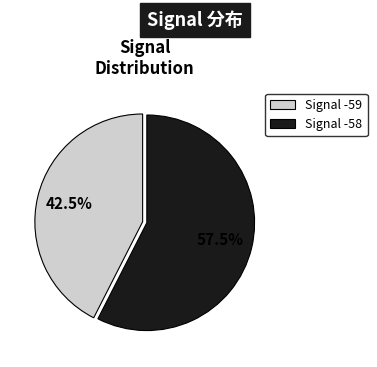

How many slices are in this pie chart?

2